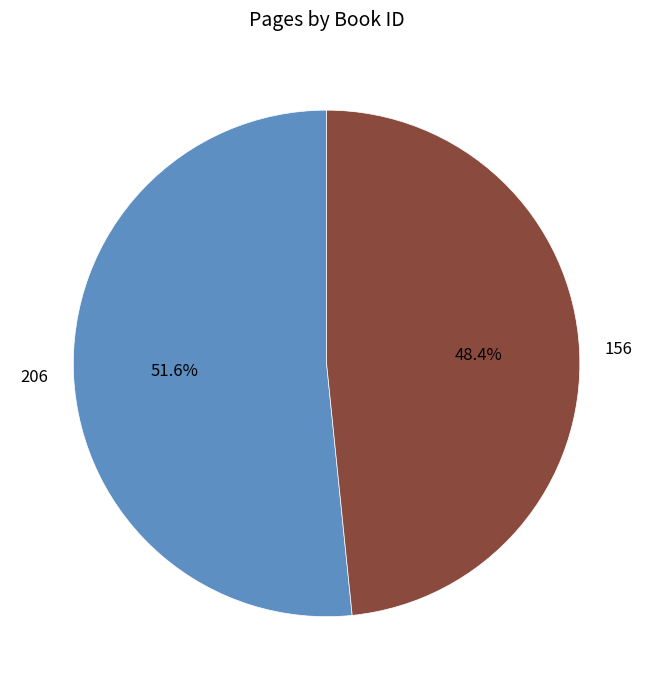

Which slice is the smallest?

156